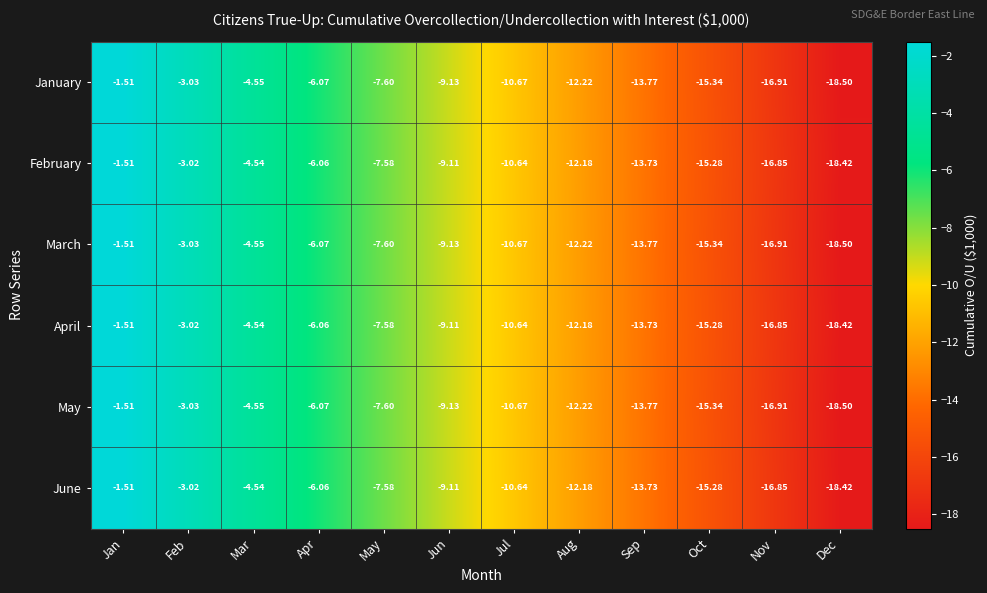

Where does the March series first go above -9?

Jan